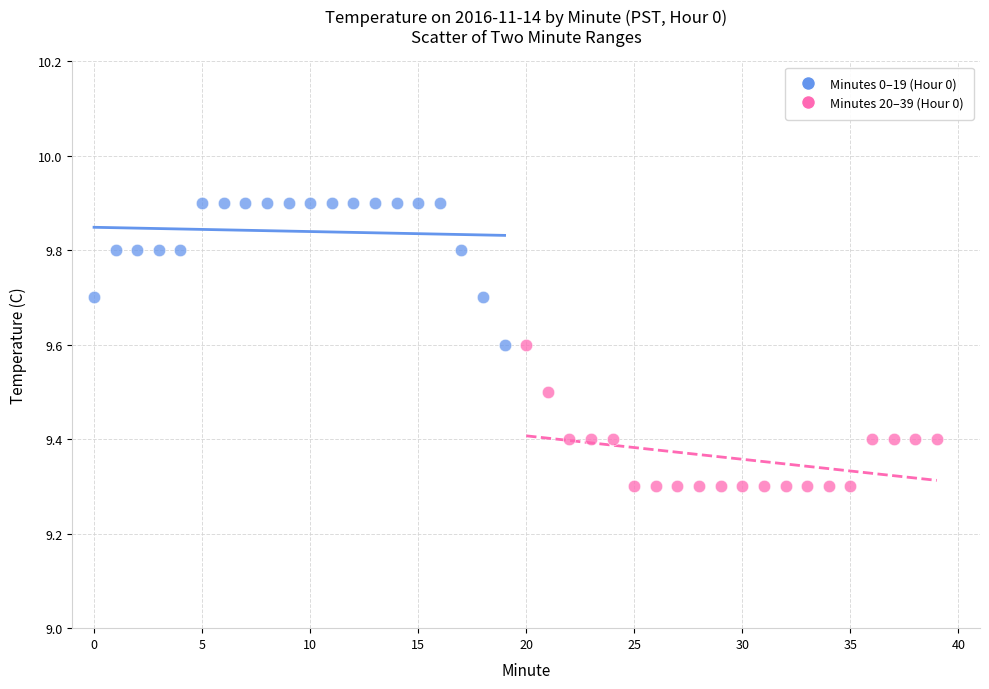

Which series reaches the minimum Y coordinate?

Minutes 20–39 (Hour 0)